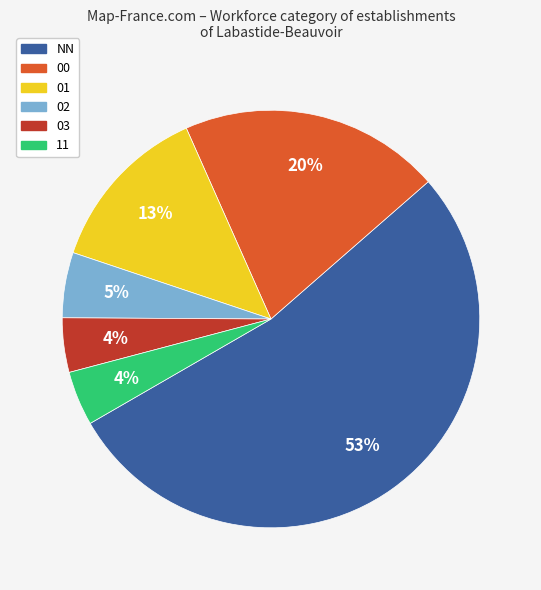

To the nearest percent, what is the combined percentage of 02 and 00?

25%